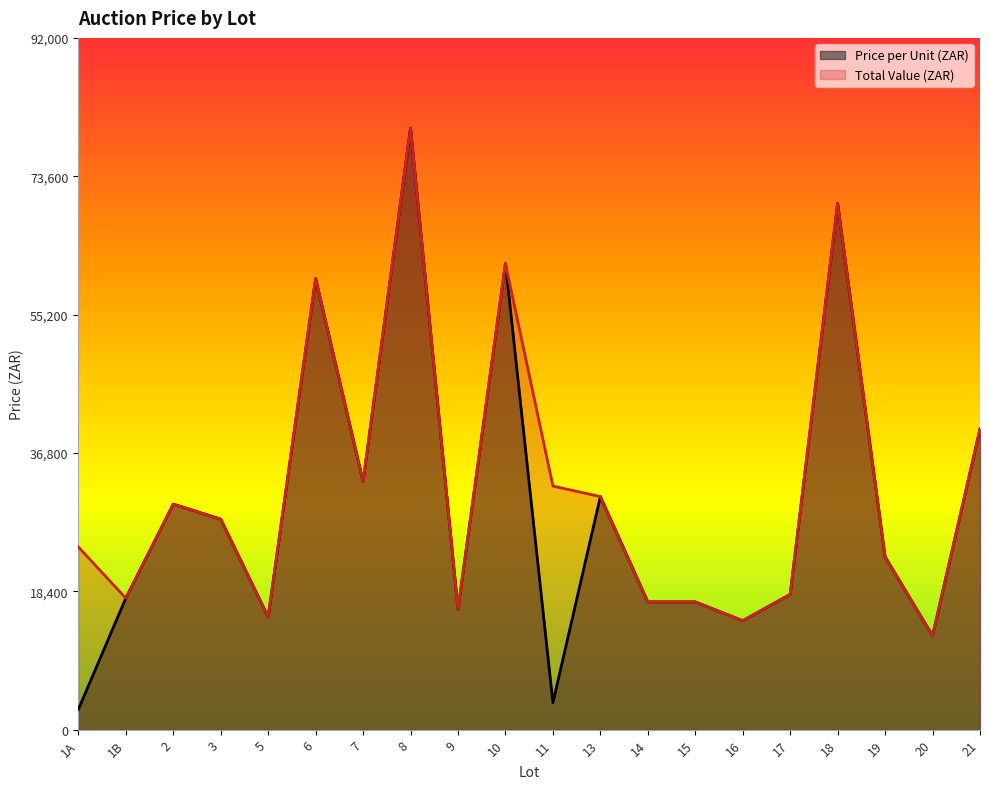

At which category does Total Value (ZAR) reach its first local valley?

1B